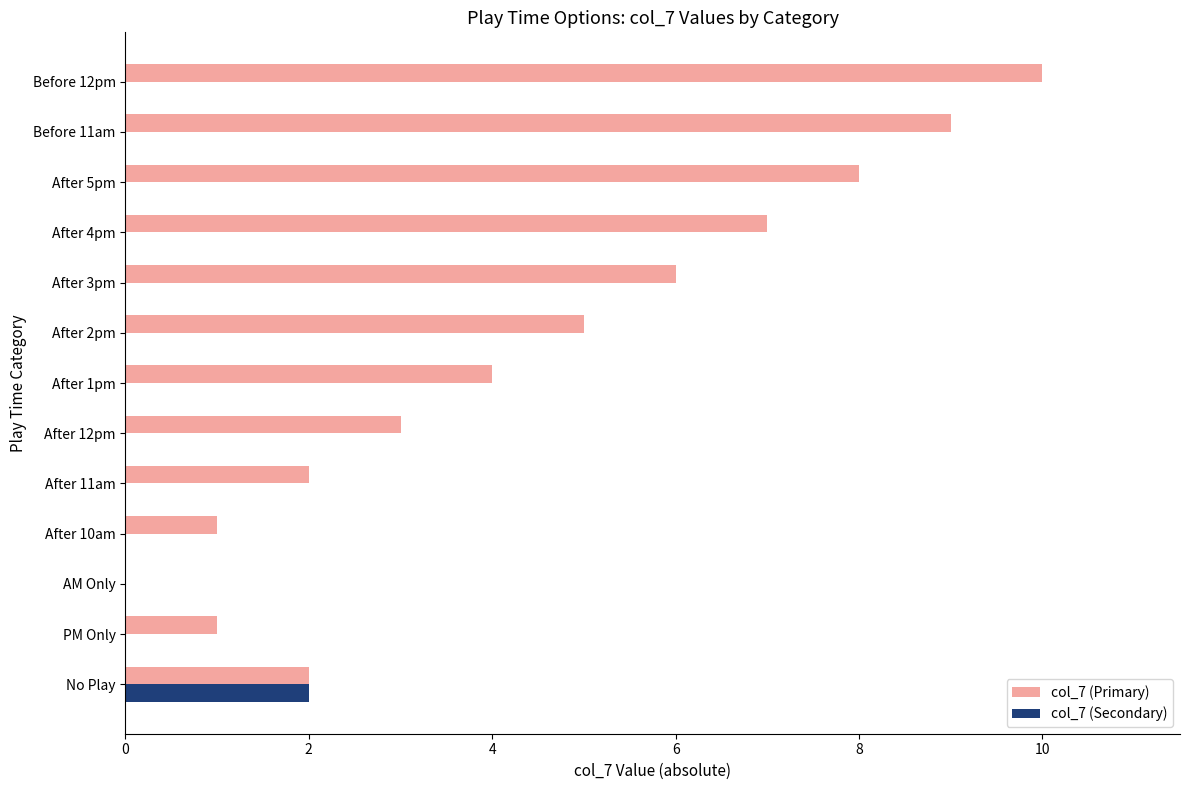

Is it true that col_7 (Secondary) equals 0 at After 11am?

True